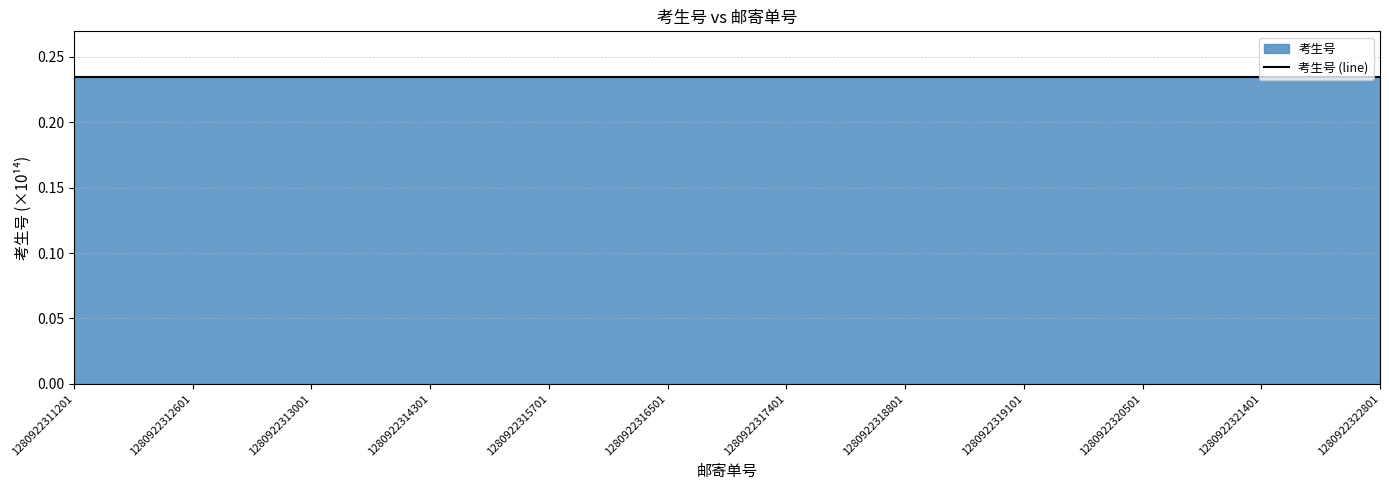

Reading left to right, list all the values displayed in this chart.

0.2	0.2	0.2	0.2	0.2	0.2	0.2	0.2	0.2	0.2	0.2	0.2